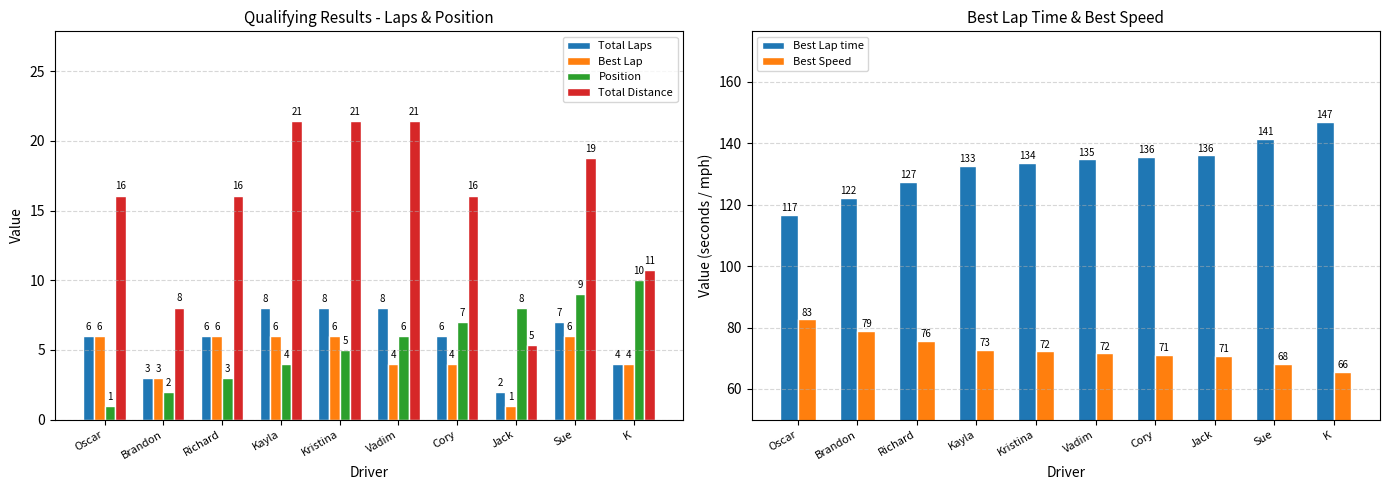

What is the spread (max minus min) of values at Jack?

135.1